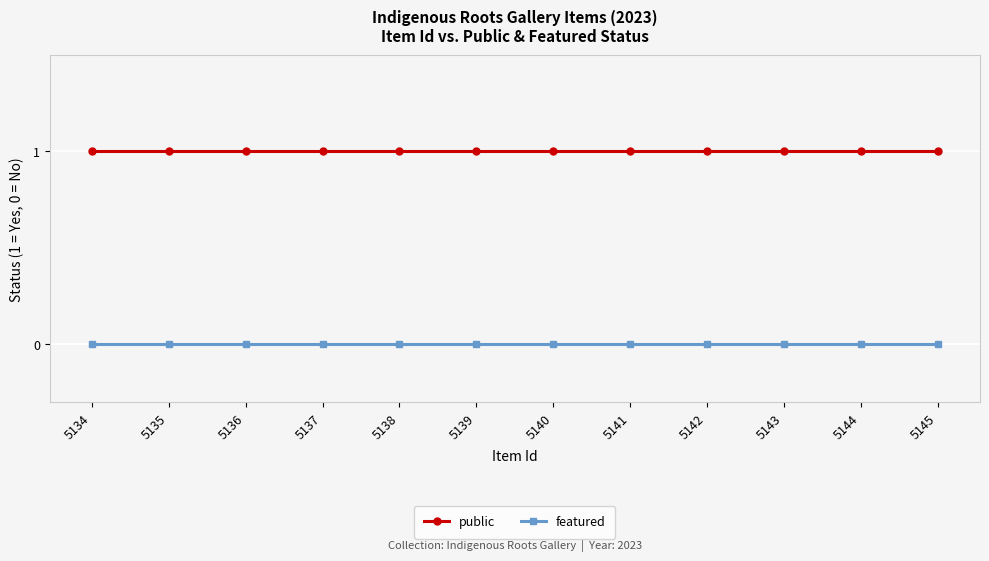

Reading left to right, what are all the values shown in this chart?

public: 5134=1	5135=1	5136=1	5137=1	5138=1	5139=1	5140=1	5141=1	5142=1	5143=1	5144=1	5145=1
featured: 5134=0	5135=0	5136=0	5137=0	5138=0	5139=0	5140=0	5141=0	5142=0	5143=0	5144=0	5145=0